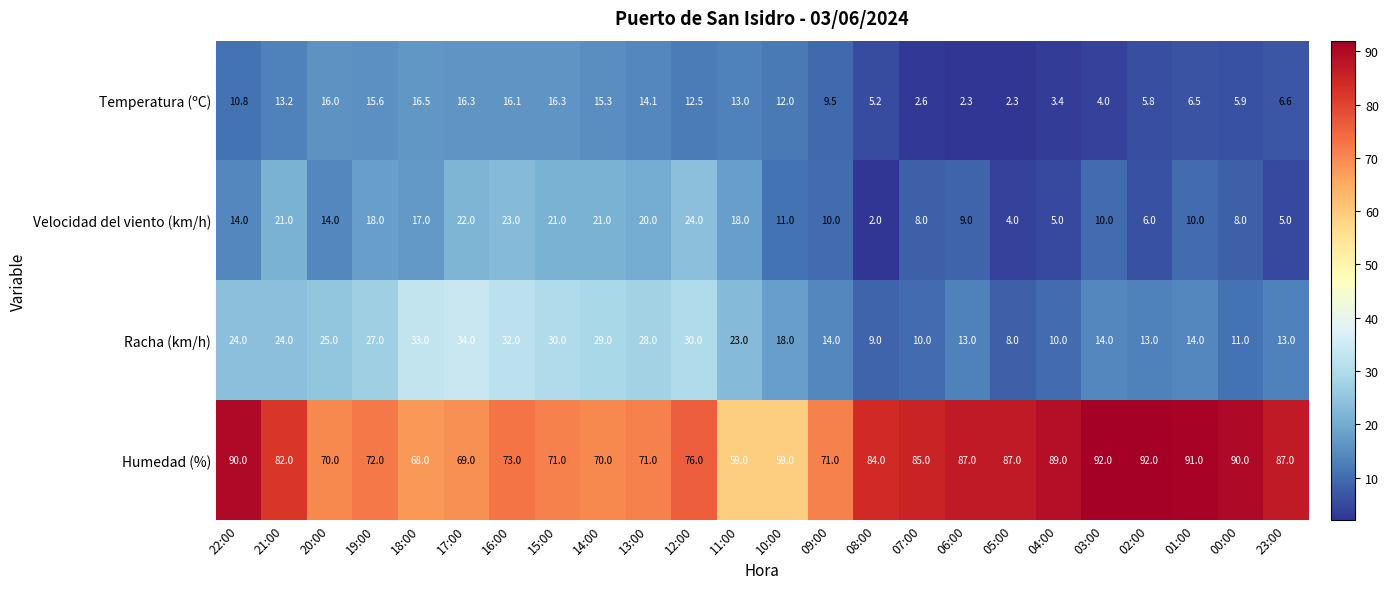

The value of Racha (km/h) at 23:00 is 13.0. True or false?

True